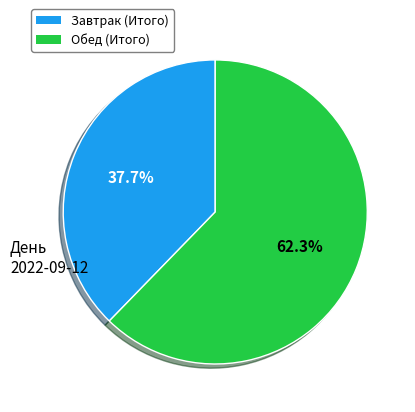

Count the number of slices in the pie.

2